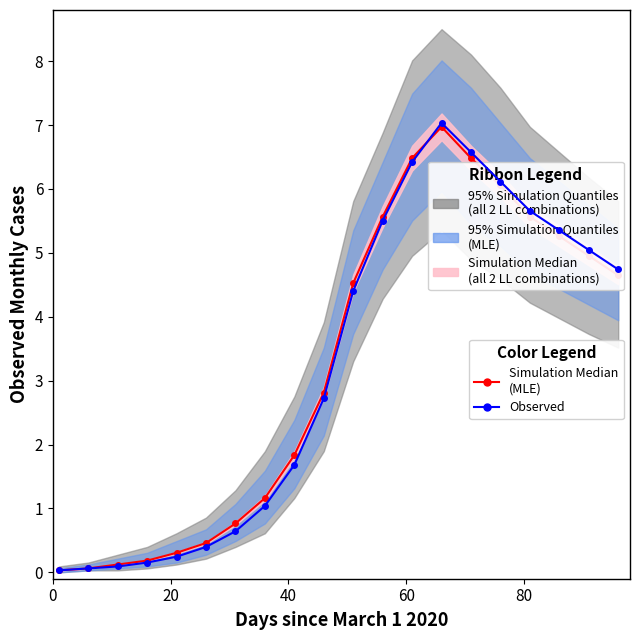

What is the difference between the second highest and second lowest values in the Observed series?

6.5